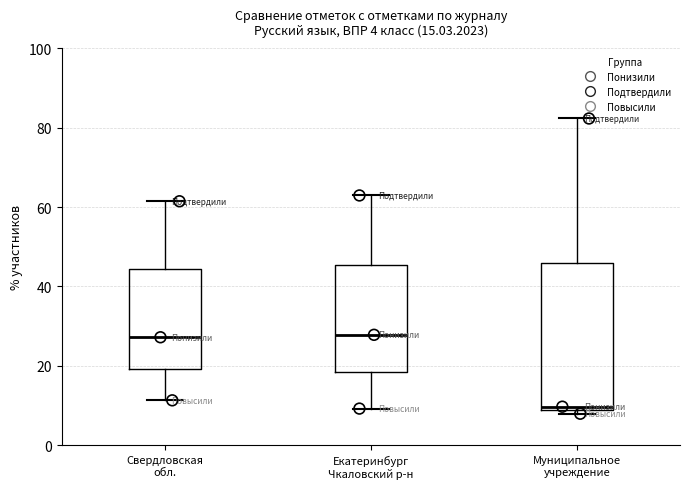

Comparing the boxes themselves (not the whiskers), which one is the tallest?

Муниципальное учреждение